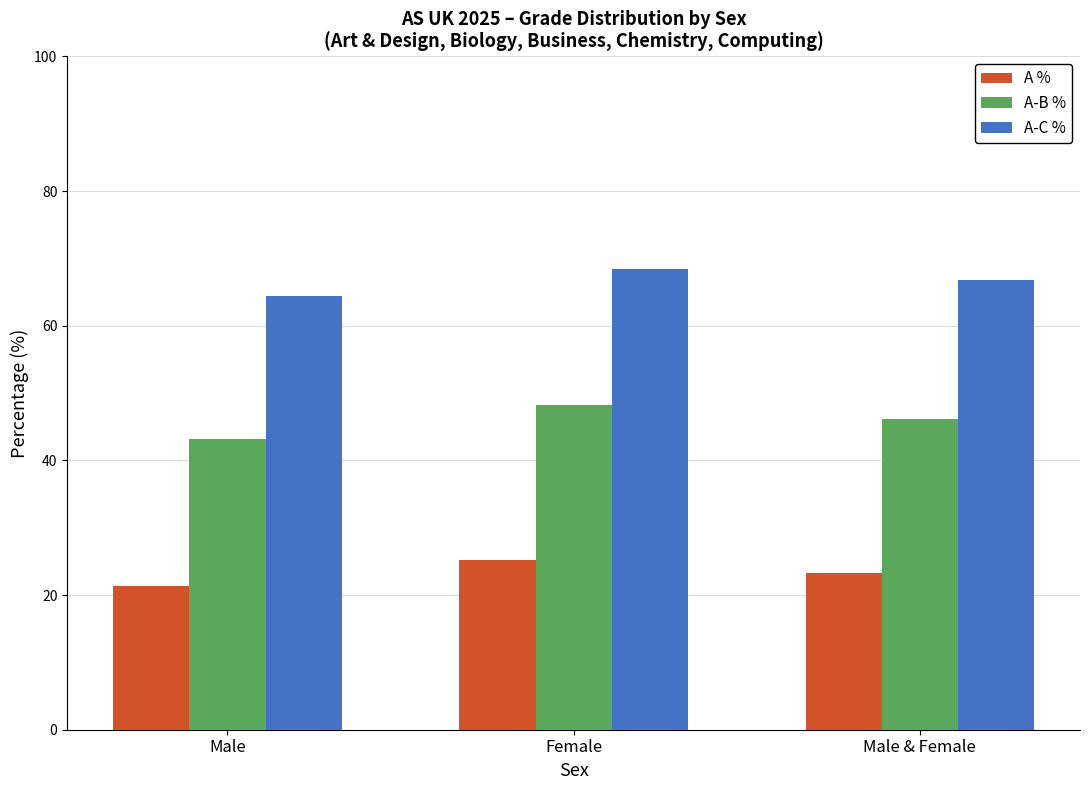

What is the value of the A-B % bar at the 1st from the left?

43.2